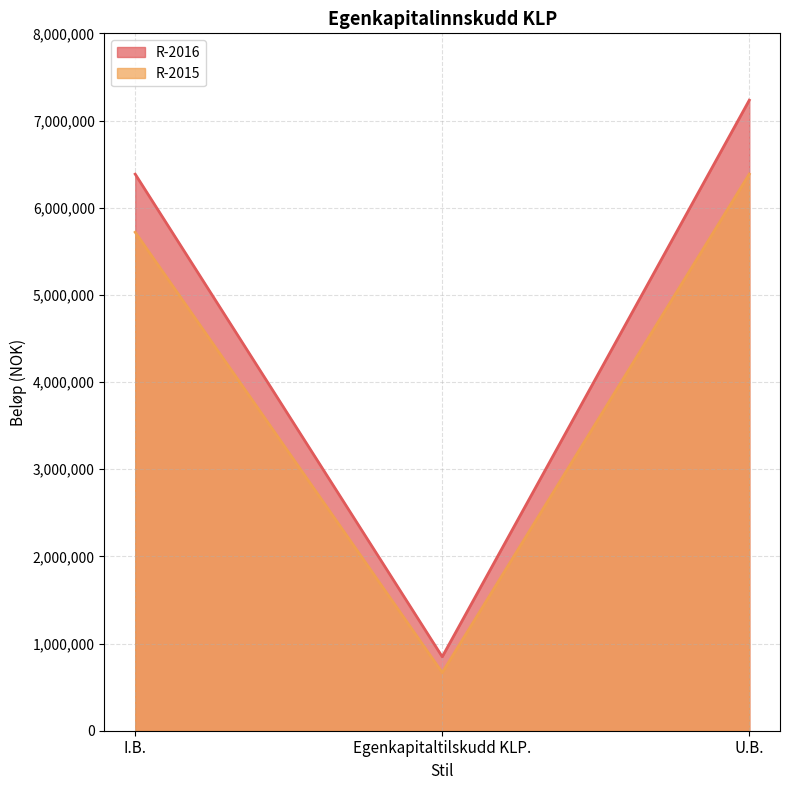

At U.B., list the series in order from largest to smallest.

R-2016, R-2015